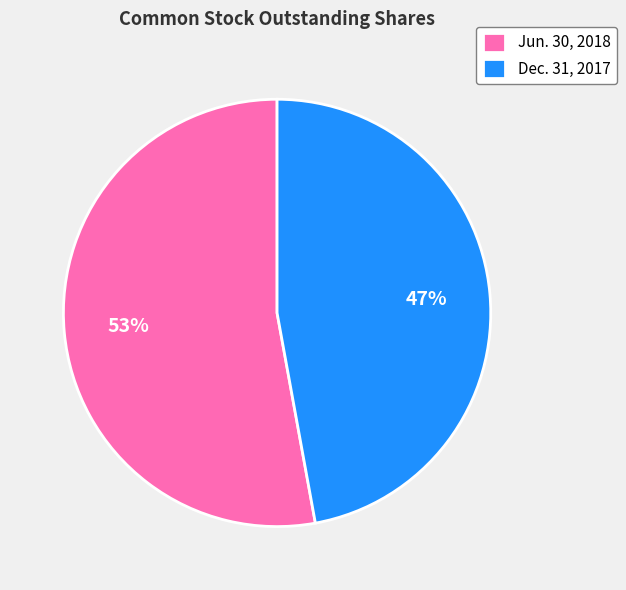

Does Jun. 30, 2018 account for over 50% of the chart?

Yes